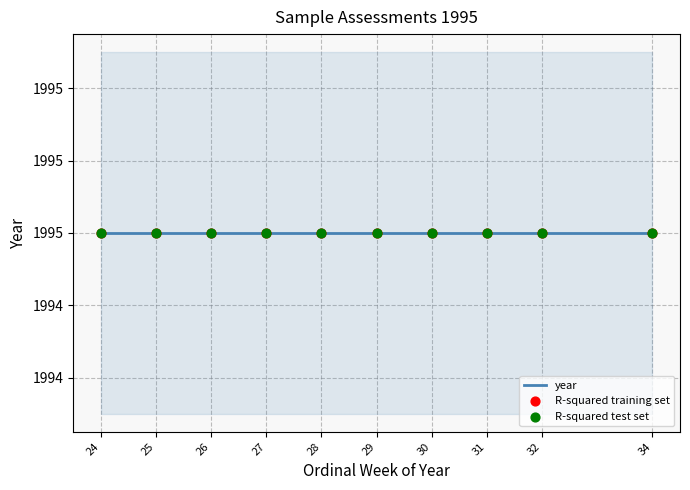

Which series has the largest total across all categories?

year